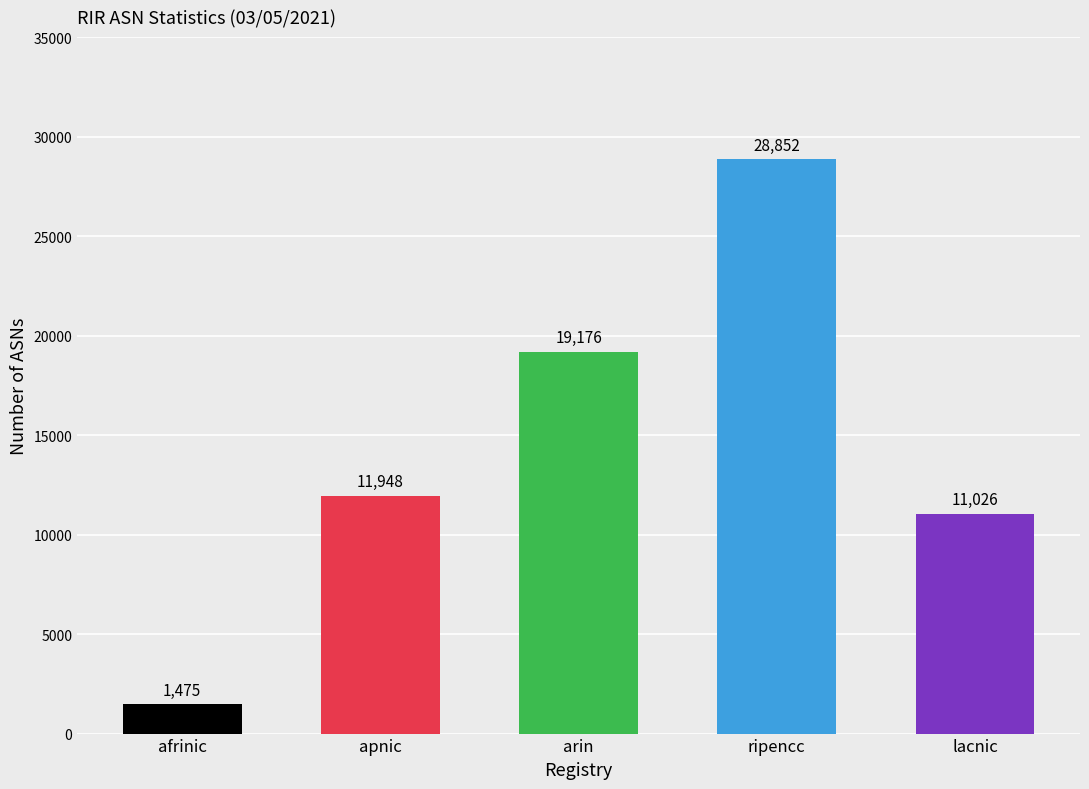

What is the difference between the maximum and minimum values?

27377